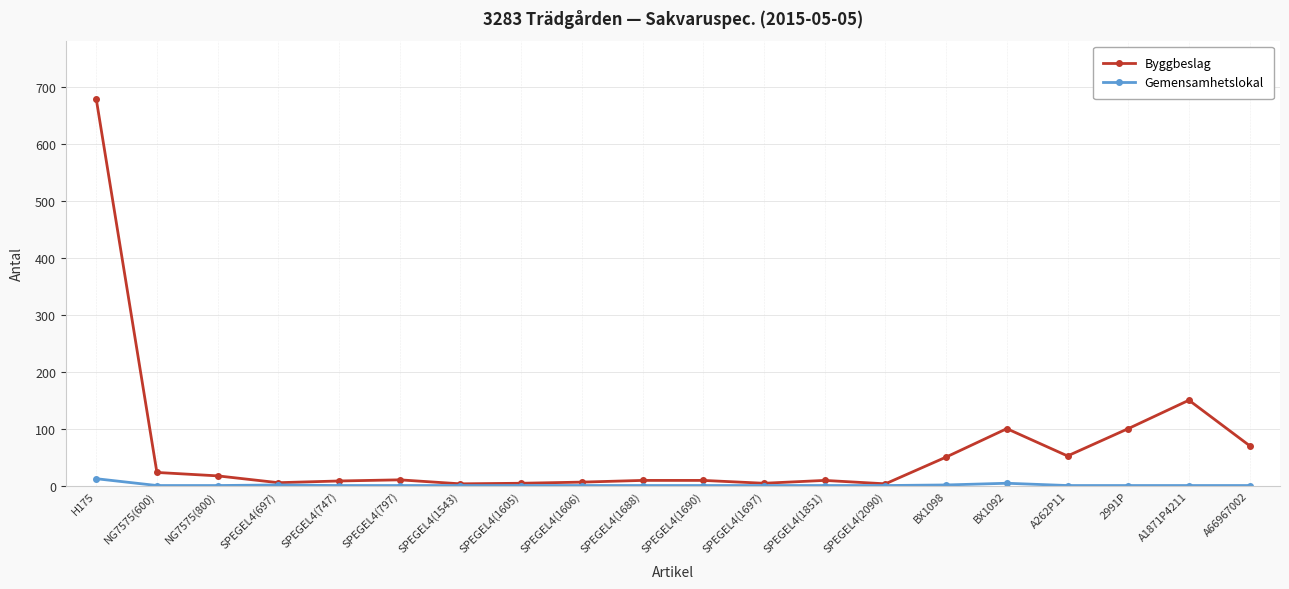

How many data points does each series have?

20